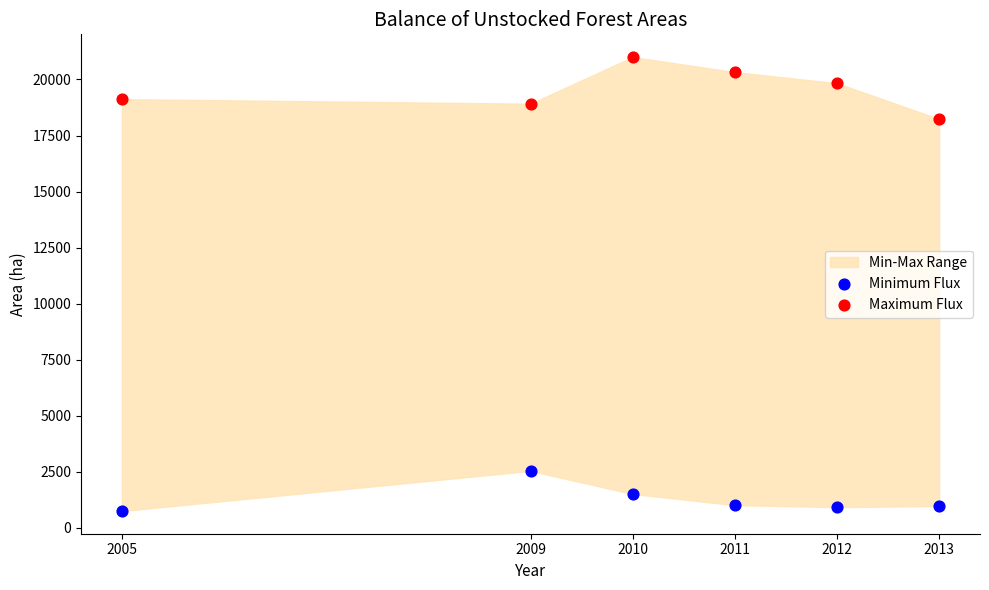

What is the X range (max minus min) for the scatter plot?

8